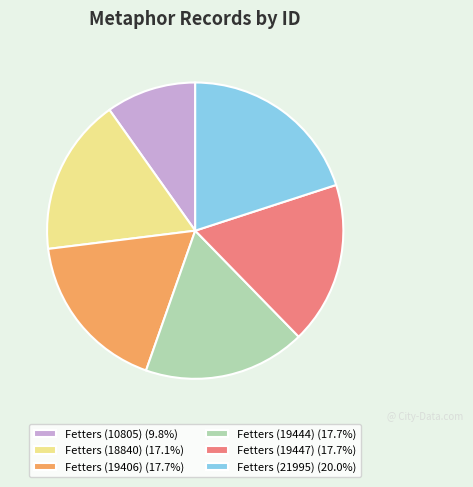

Do Fetters (10805) and Fetters (19406) together represent more than half of the pie?

No